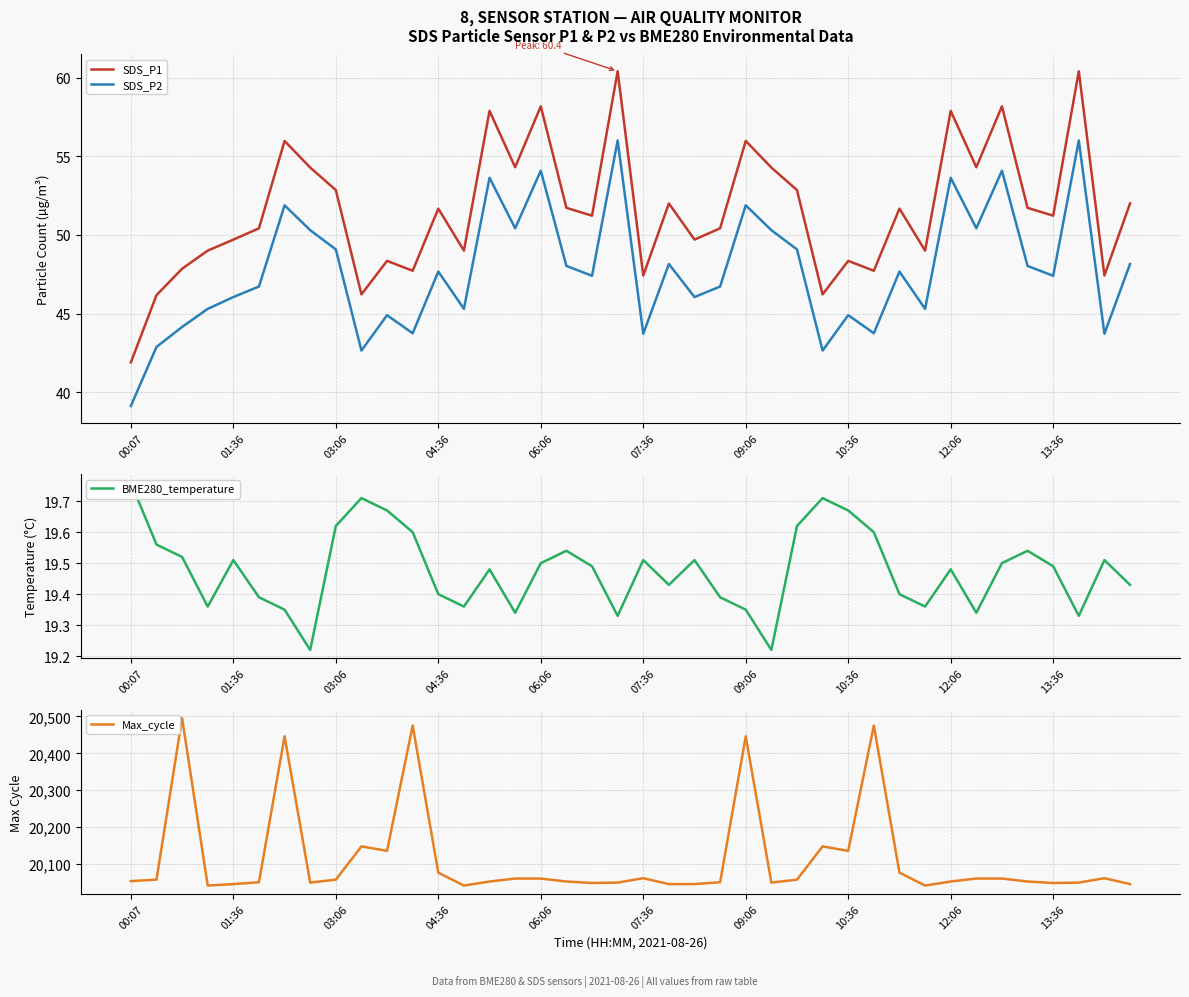

What position from the left is 37?

38